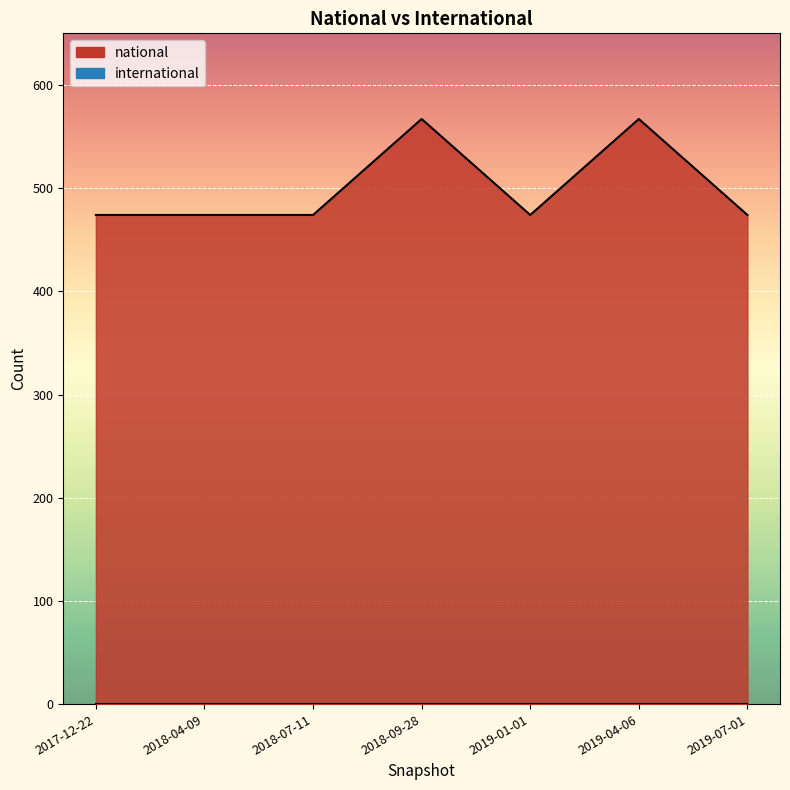

Where is the first local minimum?

2019-01-01